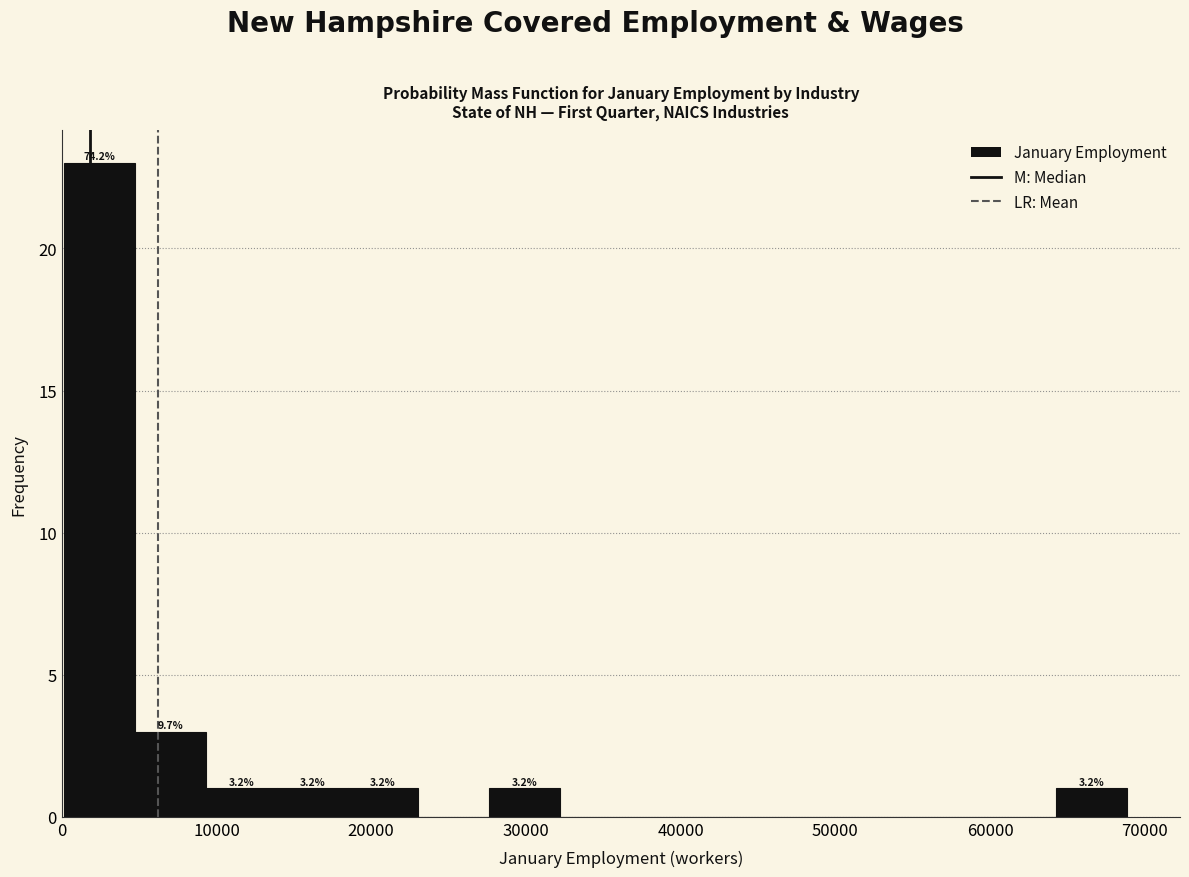

Which range on the x-axis has the tallest bar?

0 to 5000